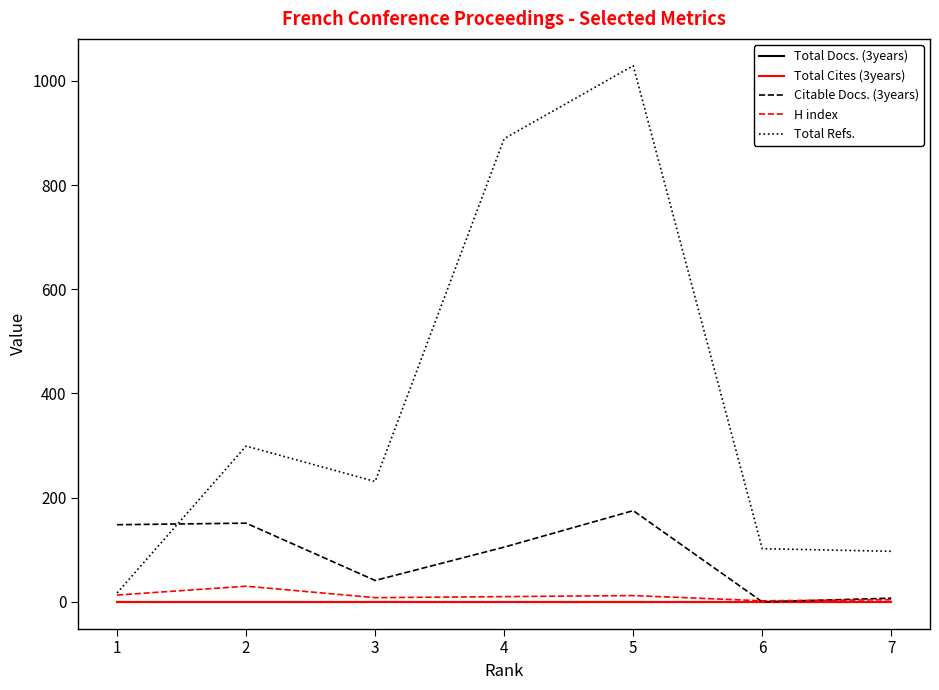

List the labels in order of H index value, smallest first.

6, 7, 3, 4, 5, 1, 2